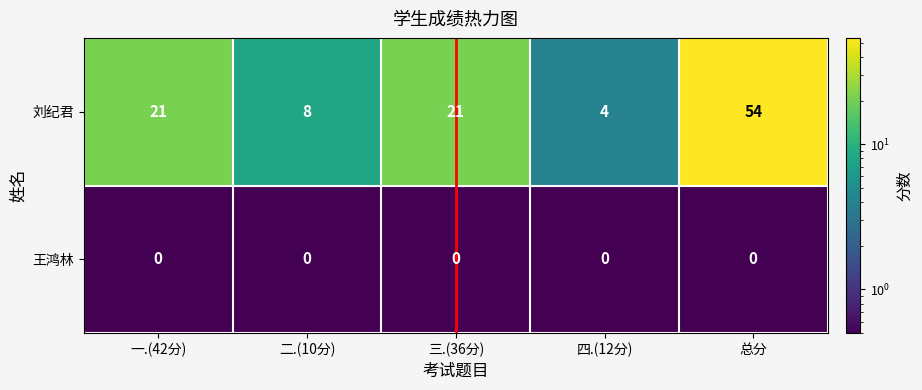

Which series has the widest spread of values?

刘纪君